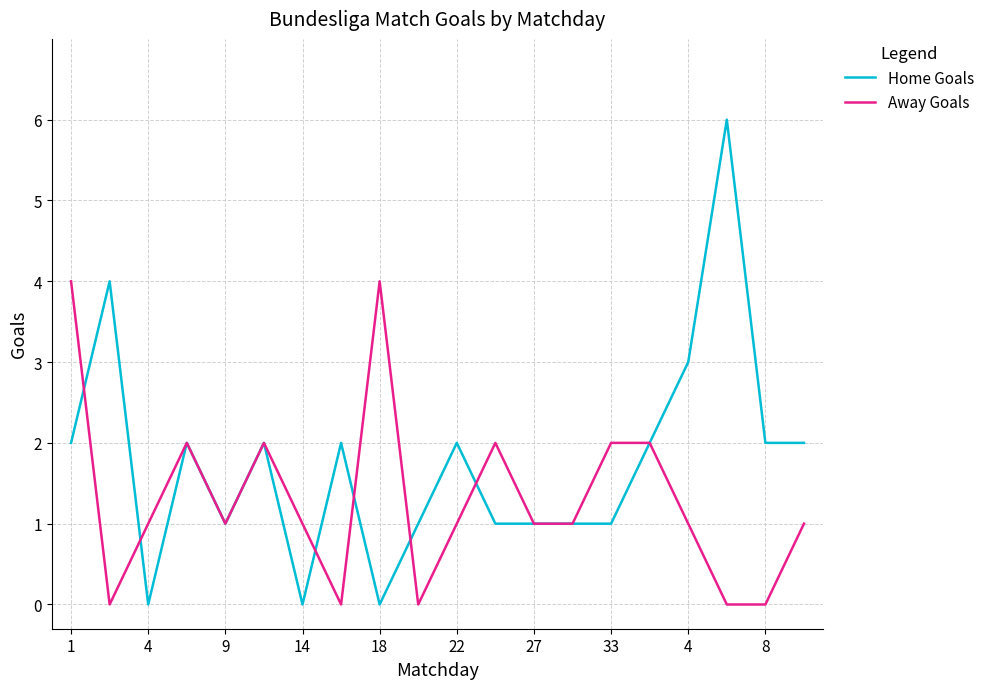

What is the greatest value displayed?

6